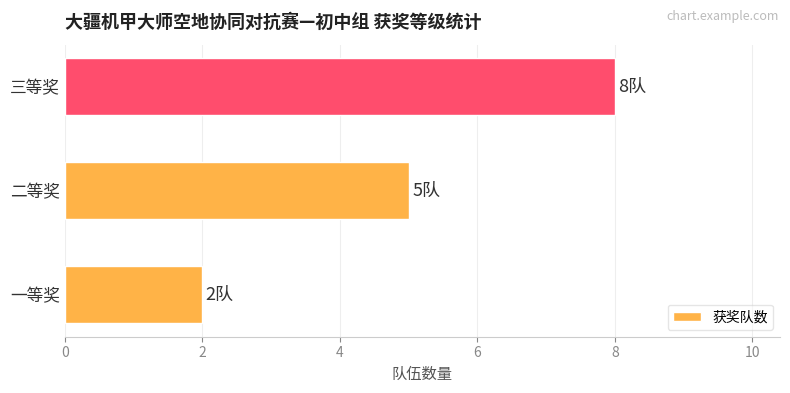

List the labels in order of value, largest first.

三等奖, 二等奖, 一等奖